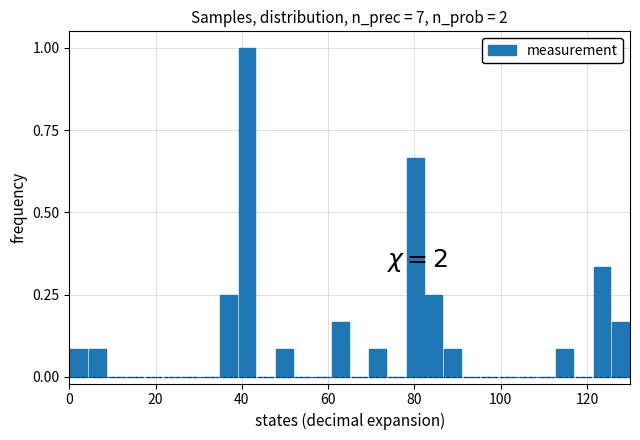

Read against the x-axis, roughly where is the centre of the tallest bar?

42